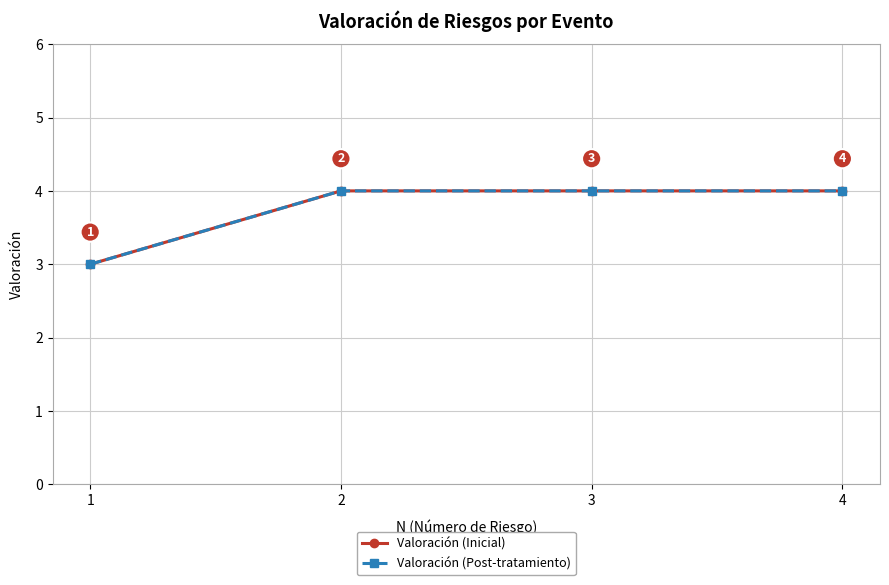

What is the maximum value shown in the chart?

4